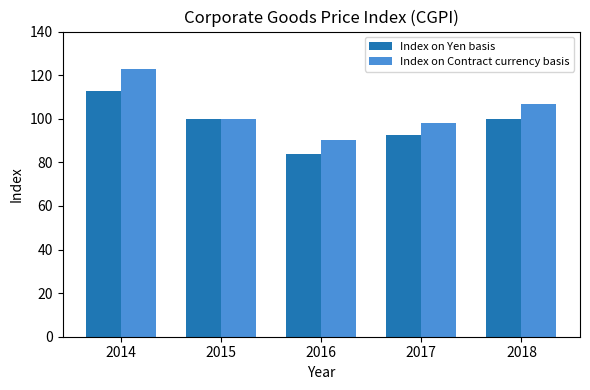

What is the value of the Index on Contract currency basis bar at the 1st from the left?

122.6